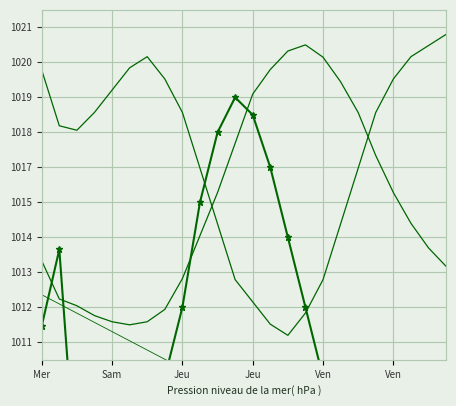

True or false: trend and humidity intersect in this chart.

False